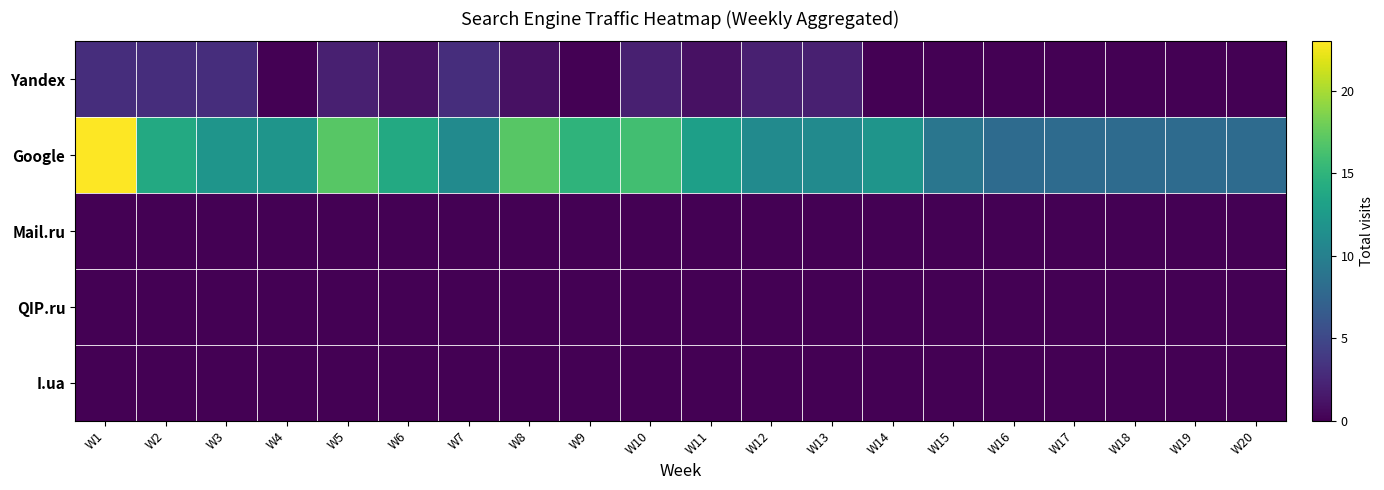

What is the total value across all series at W11?

14